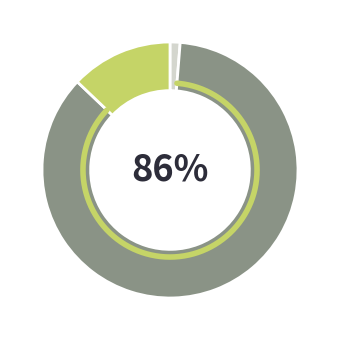

To the nearest percent, what percentage of the pie is Property and equipment?

86%